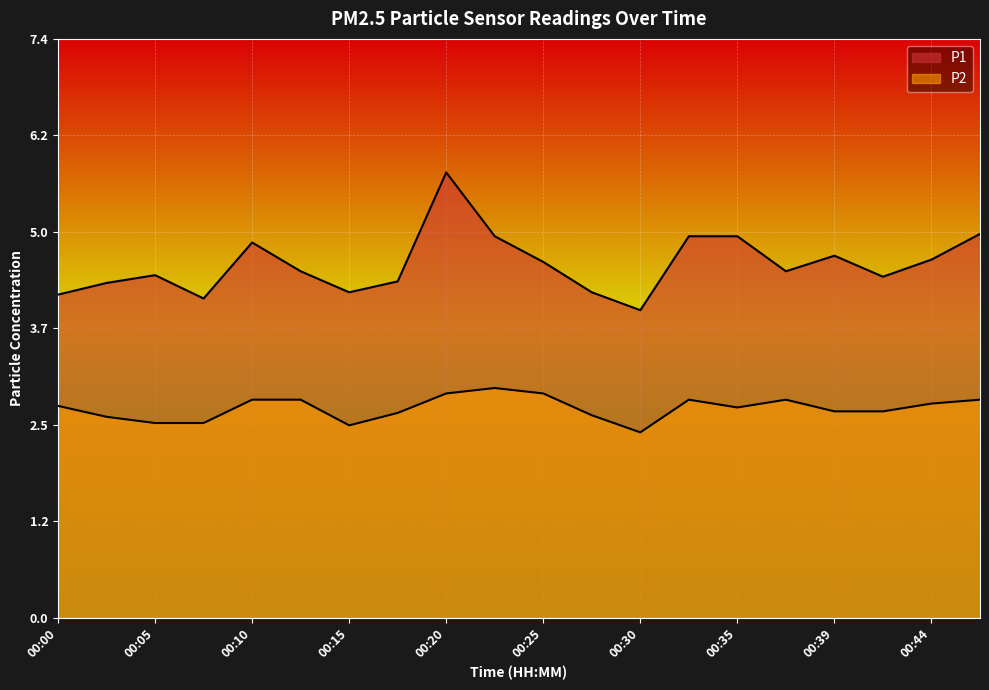

How many interior local peaks does the P2 series have?

3